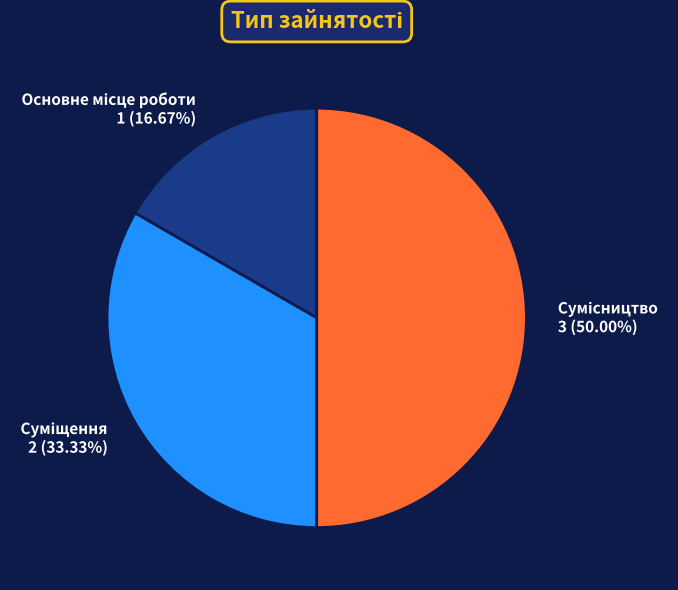

To the nearest percent, what is the average slice percentage?

33%